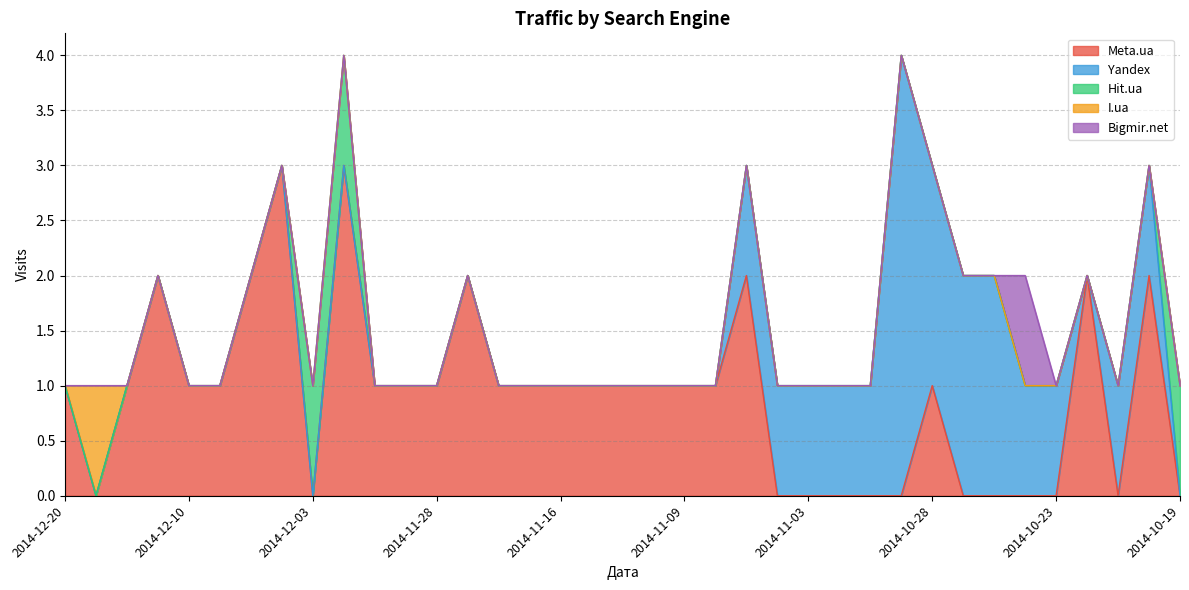

Is the value of I.ua at 2014-11-03 greater than the value of Hit.ua at 2014-12-08?

No